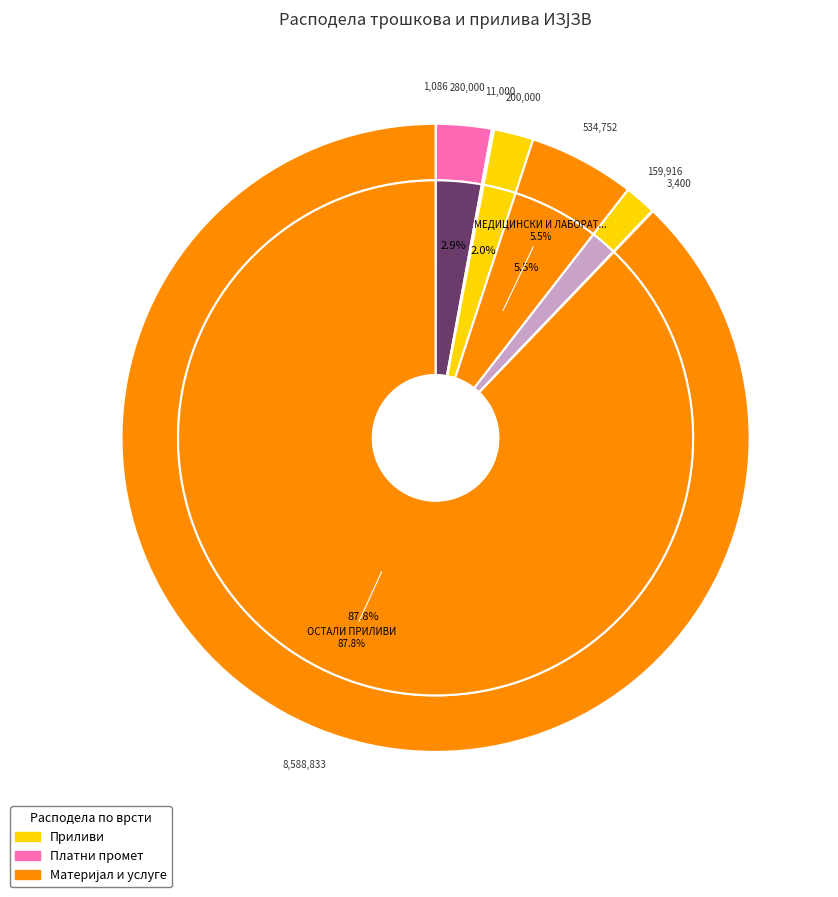

Is there a majority slice in this chart?

Yes